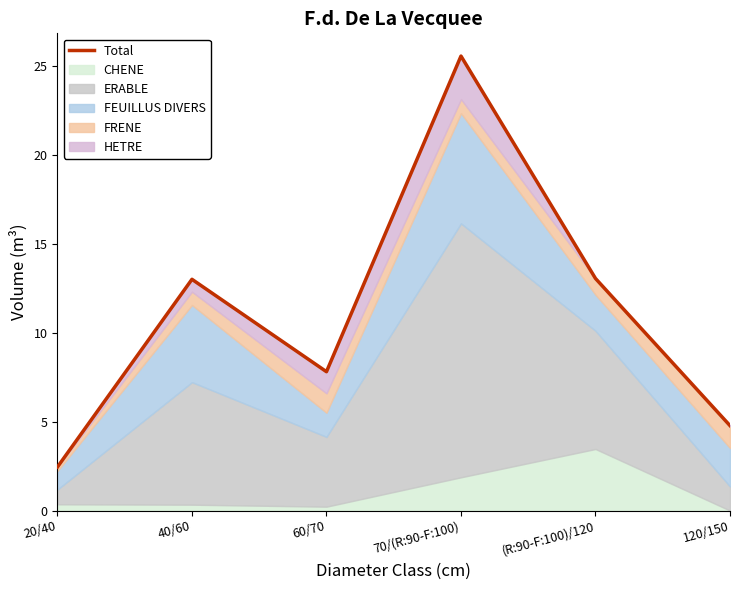

What is the sum of the values at (R:90-F:100)/120 and 20/40?

15.5